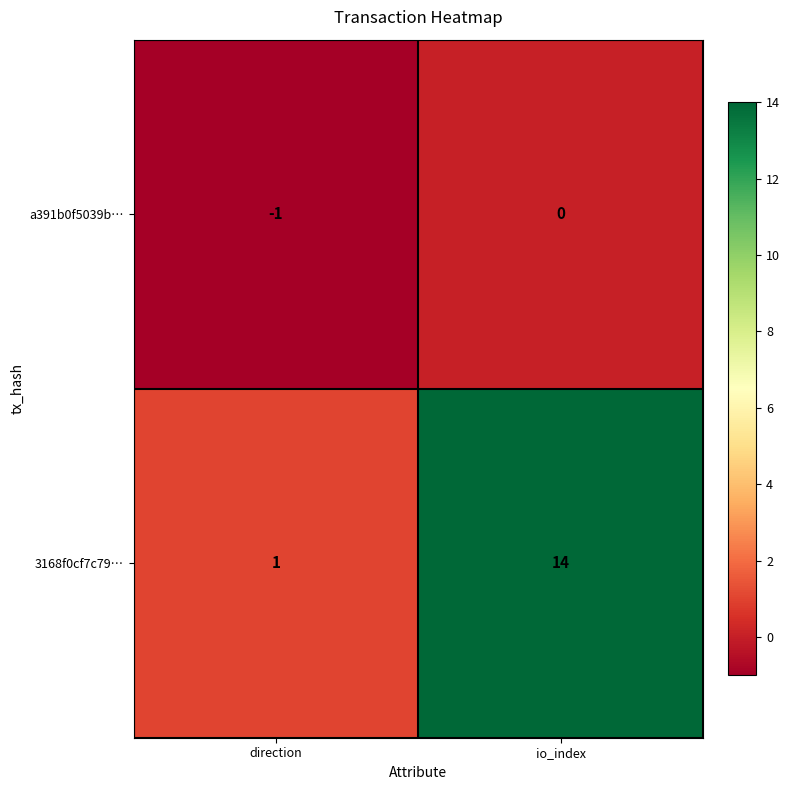

Which series has the widest spread of values?

3168f0cf7c79…